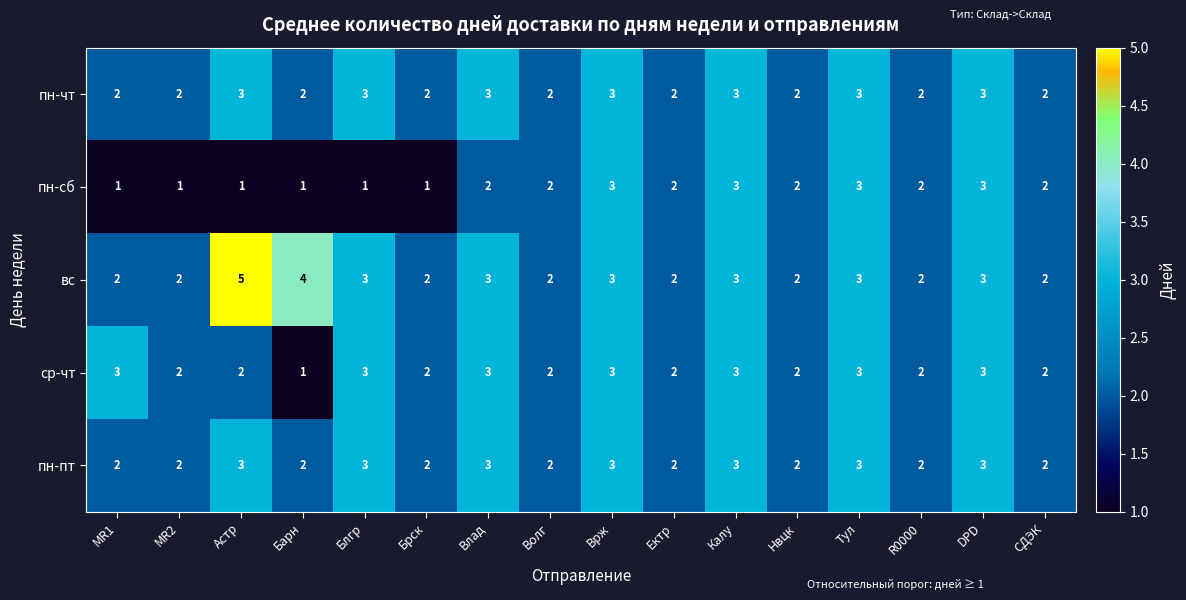

Is it true that пн-пт equals 2 at Астр?

False